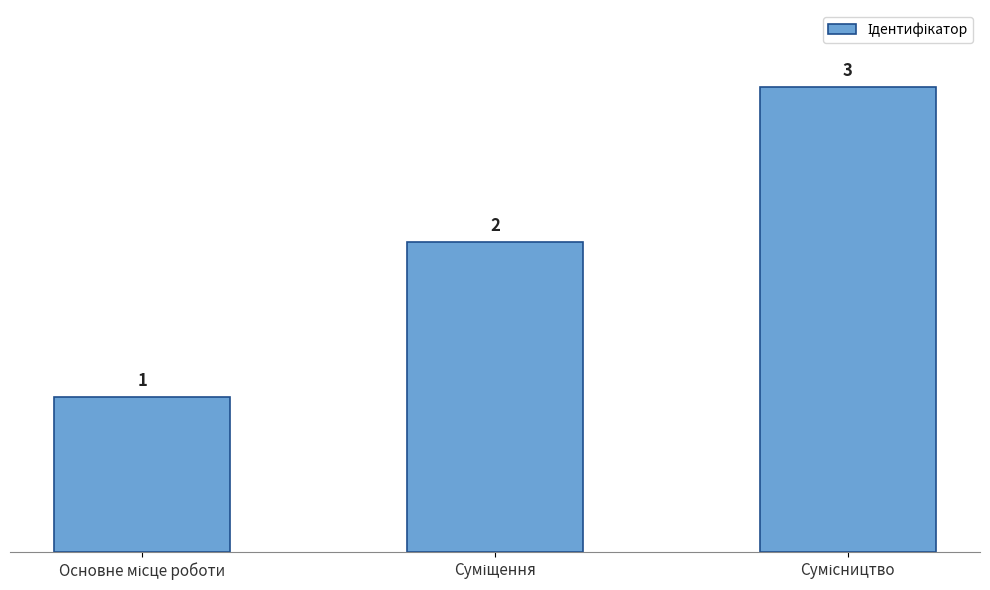

Reading left to right, transcribe all the data shown in this chart.

1	2	3